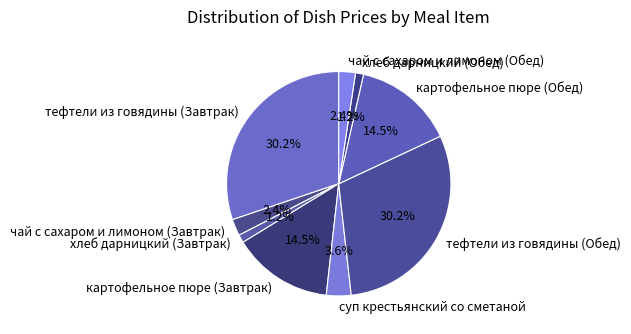

What portion of the pie excludes хлеб дарницкий (Обед)?

98.8%